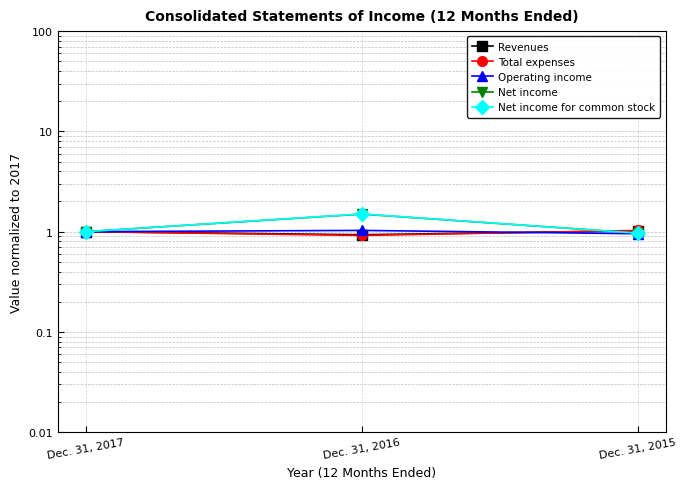

Rank the series by their maximum value, from highest to lowest.

Net income for common stock, Net income, Operating income, Total expenses, Revenues